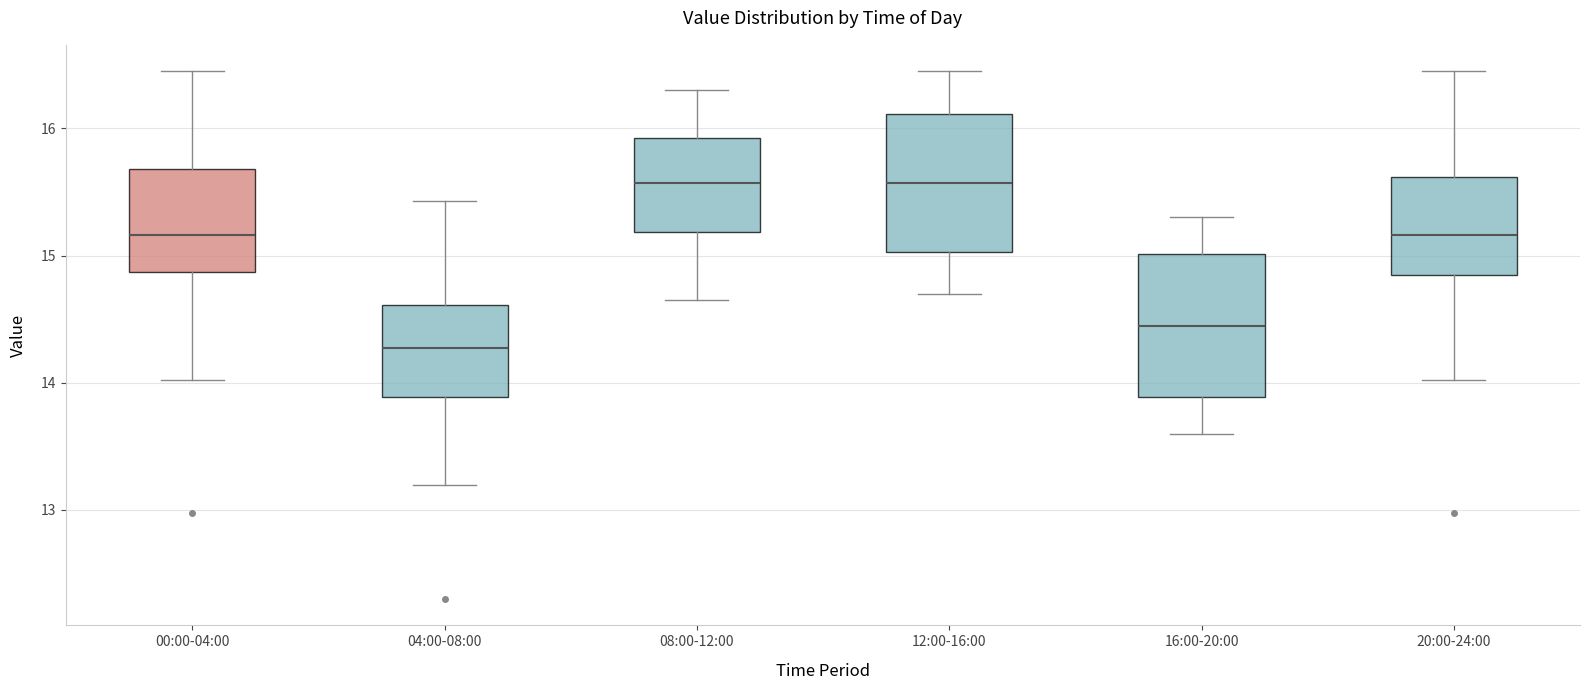

Reading left to right, transcribe this box plot: for each box, give where its median line is, the range the box spans, and where its two whiskers end, as read against the y-axis. The values are not printed on the chart, so give them approximately, as read against the axis.

00:00-04:00: median 15.2, box 14.9 to 15.7, whiskers 14.0 to 16.5
04:00-08:00: median 14.3, box 13.9 to 14.6, whiskers 13.2 to 15.4
08:00-12:00: median 15.6, box 15.2 to 15.9, whiskers 14.7 to 16.3
12:00-16:00: median 15.6, box 15.0 to 16.1, whiskers 14.7 to 16.5
16:00-20:00: median 14.5, box 13.9 to 15.0, whiskers 13.6 to 15.3
20:00-24:00: median 15.2, box 14.8 to 15.6, whiskers 14.0 to 16.5